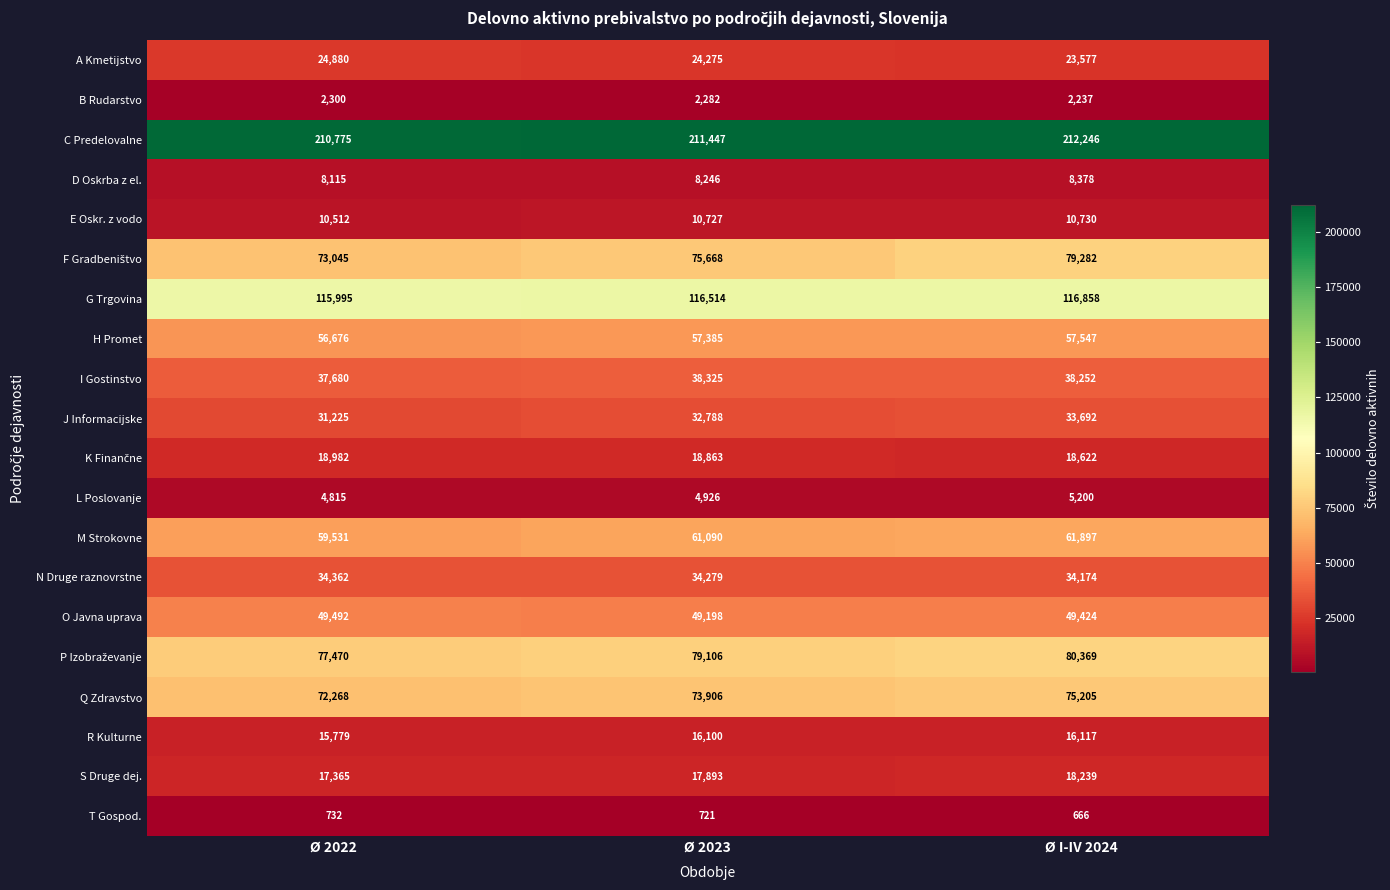

Where is N Druge raznovrstne nearest to the value 34268?

Ø 2023